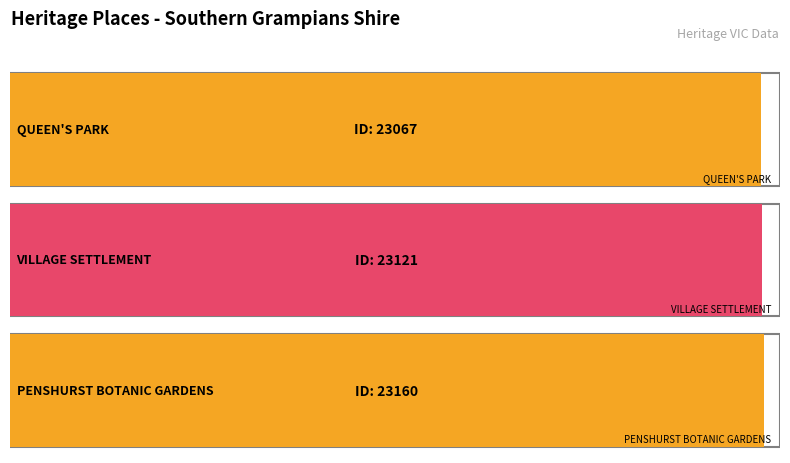

Is it true that the value at VILLAGE SETTLEMENT is 23121?

True